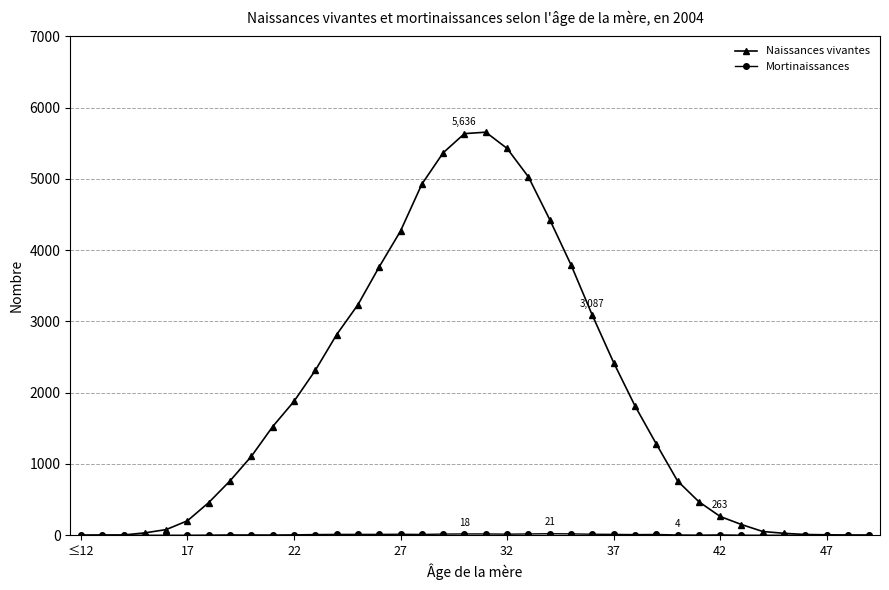

What is the difference between the maximum and minimum values in the Naissances vivantes series?

5655